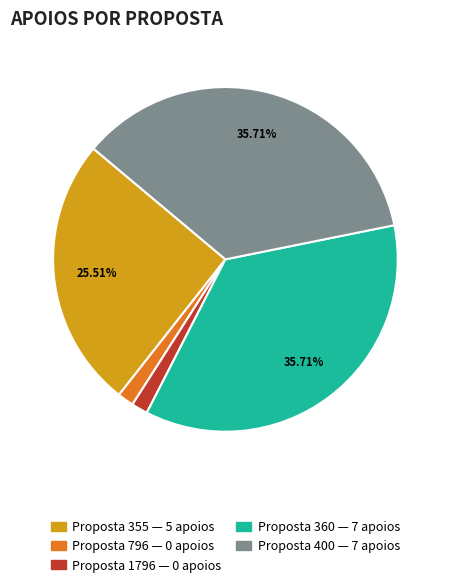

Count the number of slices in the pie.

5